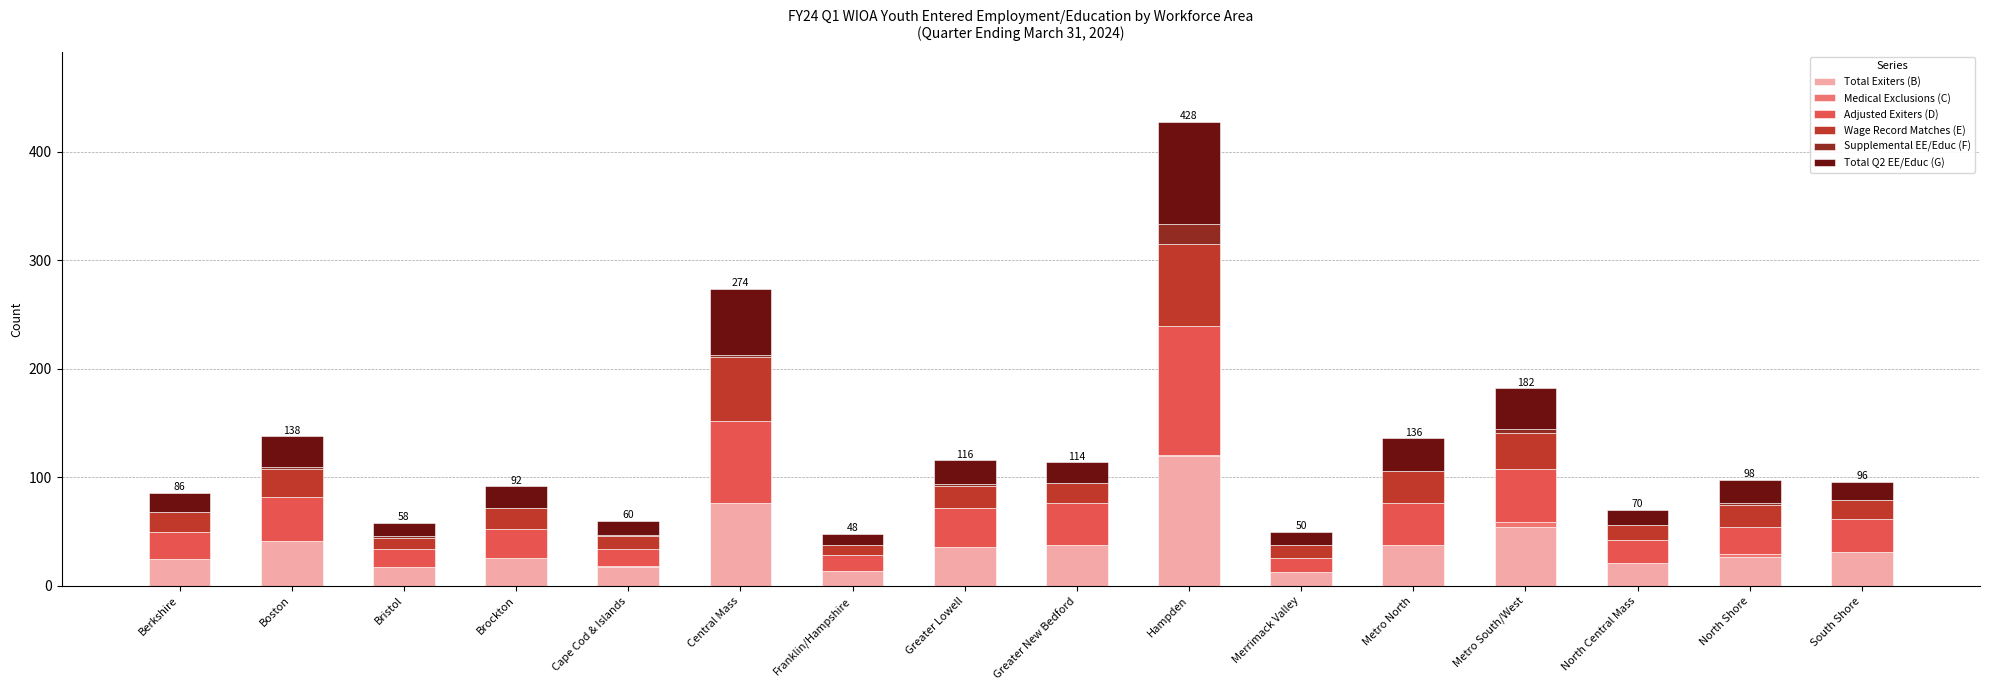

What is the sum of all Total Exiters (B) values?

594